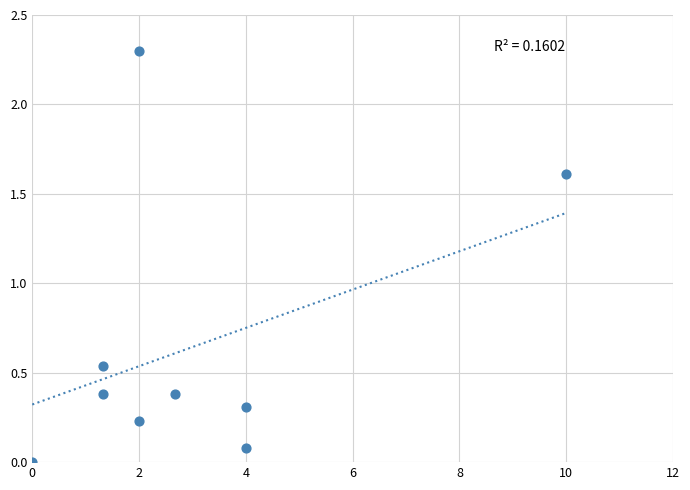

What is the average X value?

3.0